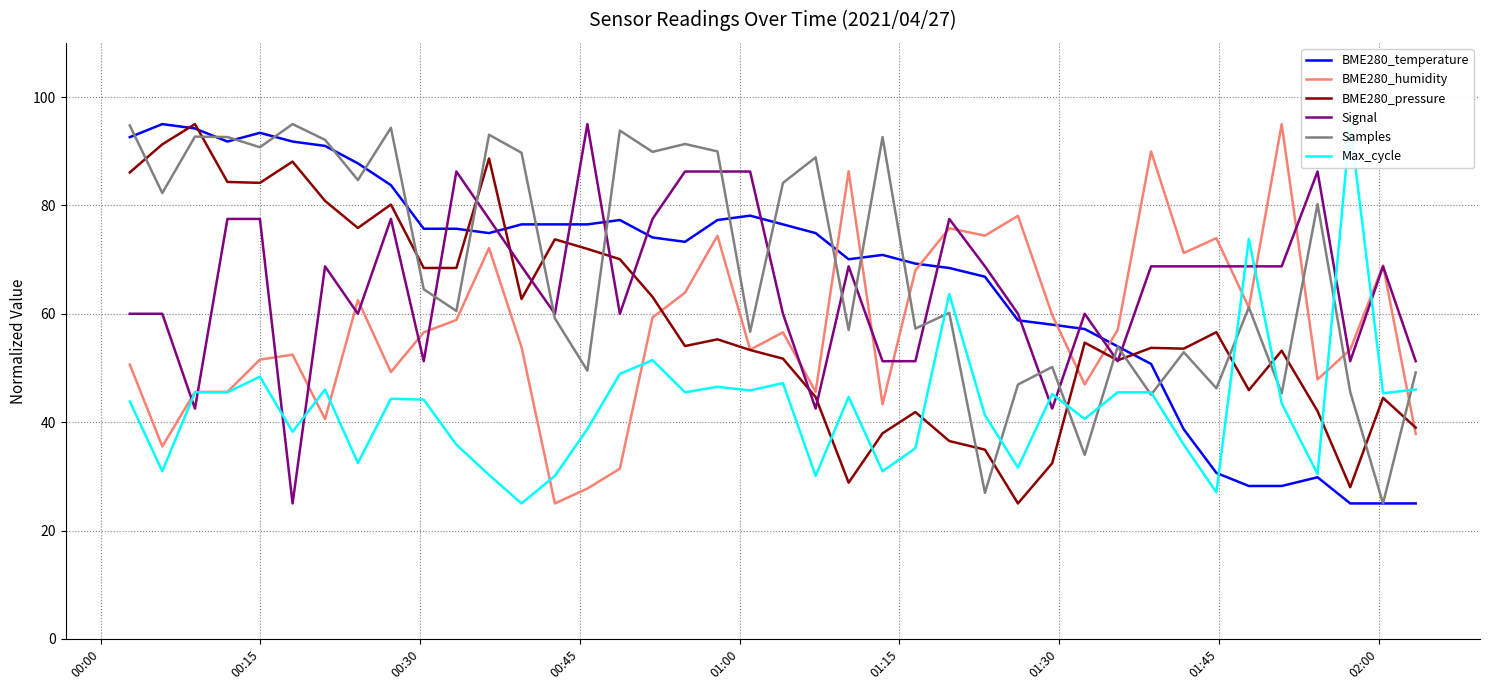

Reading left to right, transcribe all the data shown in this chart.

BME280_temperature: 92.6	95.0	94.2	91.8	93.4	91.8	91.0	87.8	83.7	75.7	75.7	74.9	76.5	76.5	76.5	77.3	74.1	73.3	77.3	78.1	76.5	74.9	70.1	70.9	69.3	68.4	66.8	58.8	58.0	57.2	54.0	50.7	38.7	30.6	28.2	28.2	29.8	25.0	25.0	25.0
BME280_humidity: 50.6	35.5	45.6	45.6	51.5	52.5	40.6	62.5	49.2	56.6	58.9	72.1	53.8	25.0	27.7	31.4	59.3	63.9	74.4	53.4	56.6	45.6	86.3	43.3	68.0	75.8	74.4	78.1	59.8	47.0	57.0	90.0	71.2	74.0	61.1	95.0	47.9	53.4	68.9	37.8
BME280_pressure: 86.1	91.3	95.0	84.3	84.2	88.1	80.8	75.8	80.2	68.5	68.5	88.6	62.7	73.7	72.0	70.1	63.1	54.0	55.3	53.3	51.7	44.6	28.8	37.9	41.9	36.5	34.9	25.0	32.4	54.7	51.4	53.7	53.6	56.6	45.9	53.2	42.0	28.0	44.5	39.0
Signal: 60.0	60.0	42.5	77.5	77.5	25.0	68.8	60.0	77.5	51.2	86.2	77.5	68.8	60.0	95.0	60.0	77.5	86.2	86.2	86.2	60.0	42.5	68.8	51.2	51.2	77.5	68.8	60.0	42.5	60.0	51.2	68.8	68.8	68.8	68.8	68.8	86.2	51.2	68.8	51.2
Samples: 94.7	82.3	92.7	92.6	90.7	95.0	92.1	84.7	94.3	64.5	60.5	93.0	89.7	59.1	49.5	93.8	89.9	91.3	90.0	56.7	84.2	88.9	57.0	92.6	57.3	60.2	27.0	46.9	50.2	34.0	53.9	45.1	52.9	46.3	61.2	45.3	80.2	45.6	25.0	49.2
Max_cycle: 43.8	30.9	45.5	45.5	48.4	38.2	46.0	32.5	44.3	44.2	35.8	30.3	25.0	30.1	38.7	48.9	51.4	45.5	46.5	45.8	47.2	30.1	44.7	30.9	35.2	63.6	41.3	31.6	45.2	40.6	45.5	45.5	35.8	27.0	73.8	43.5	30.4	95.0	45.3	46.0